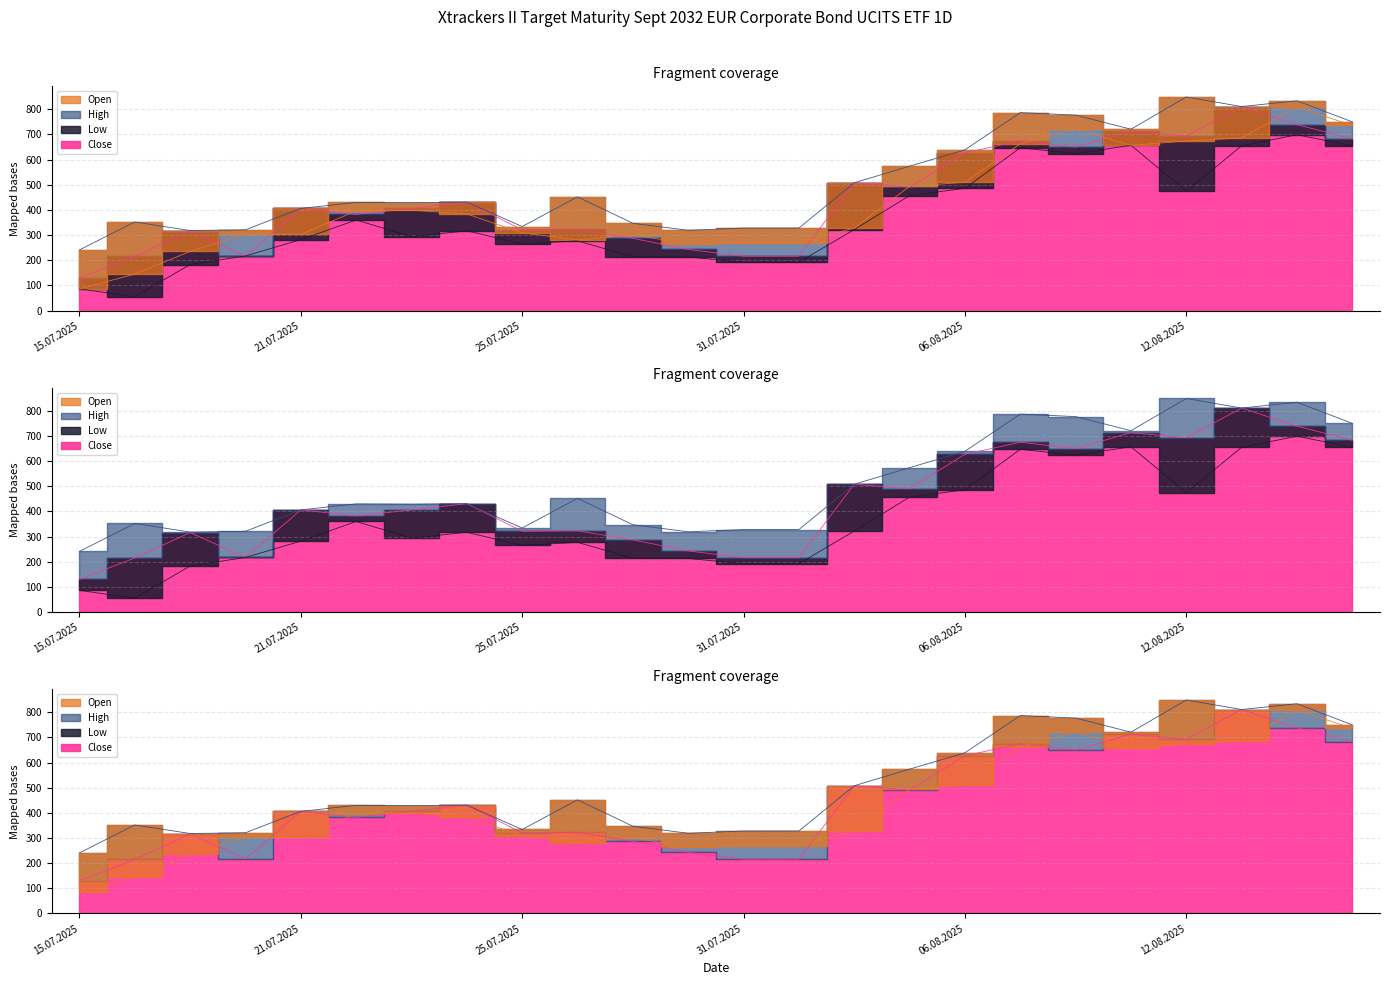

What is the highest value of the Open series?

809